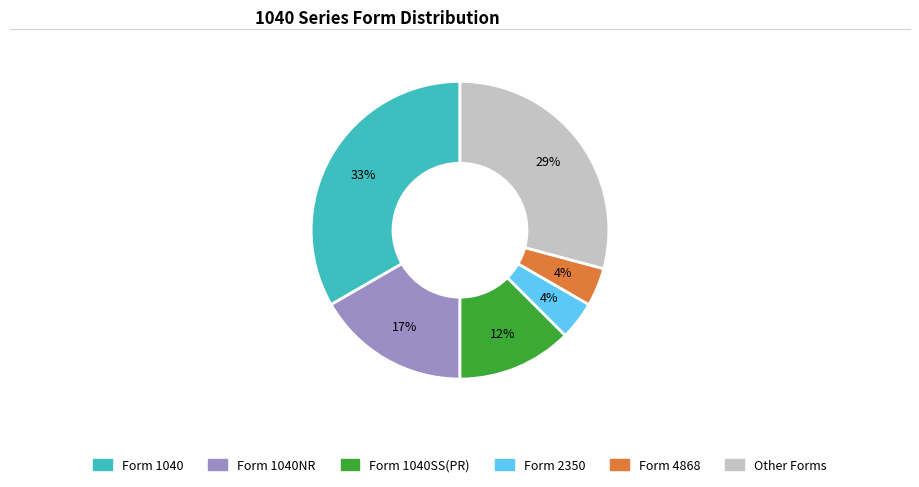

Is there a majority slice in this chart?

No